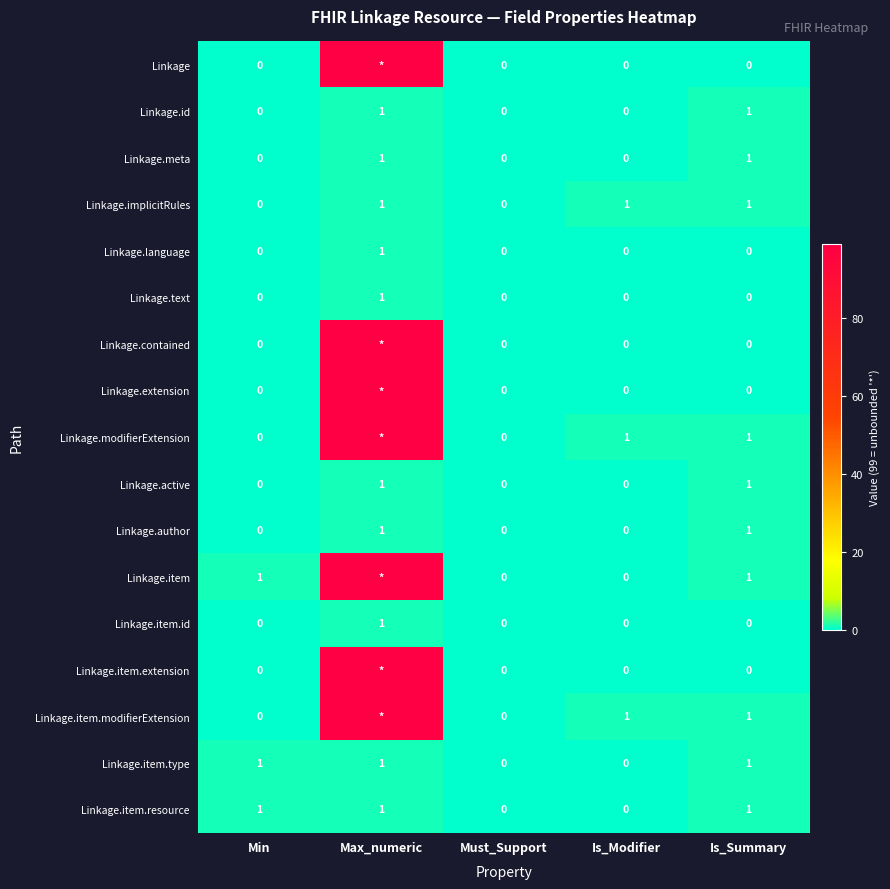

Between Min and Is_Modifier, which is larger?

Min